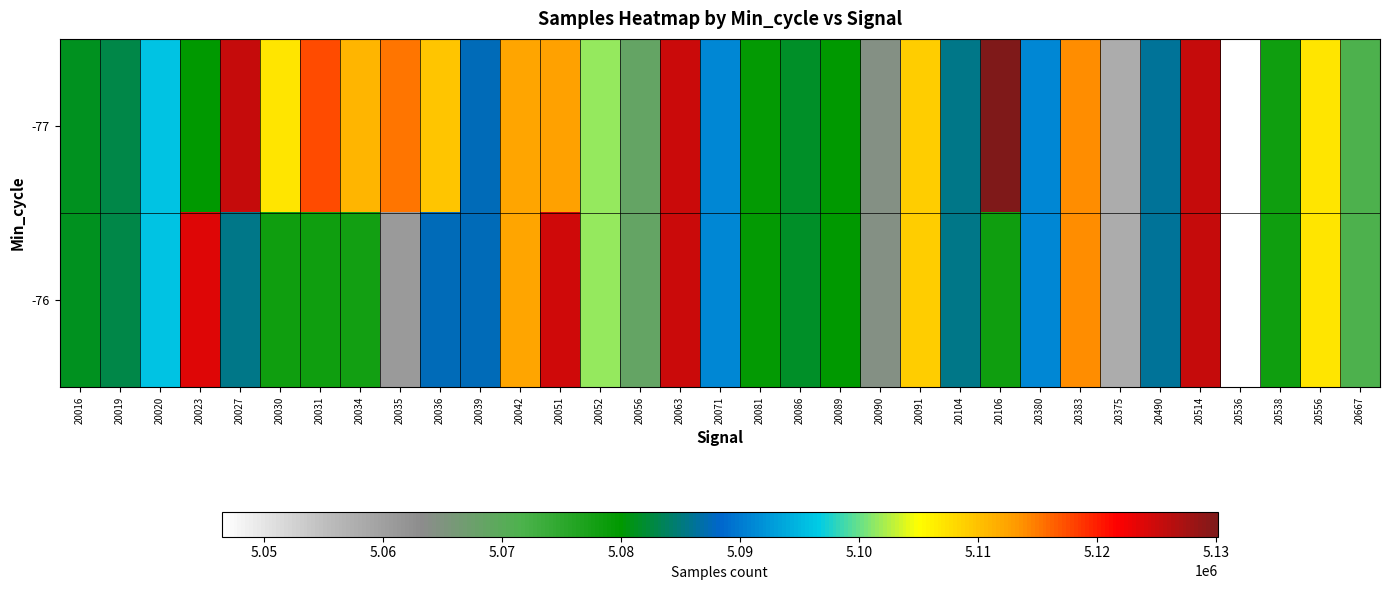

At 20071, list the series in order from smallest to largest.

-77, -76